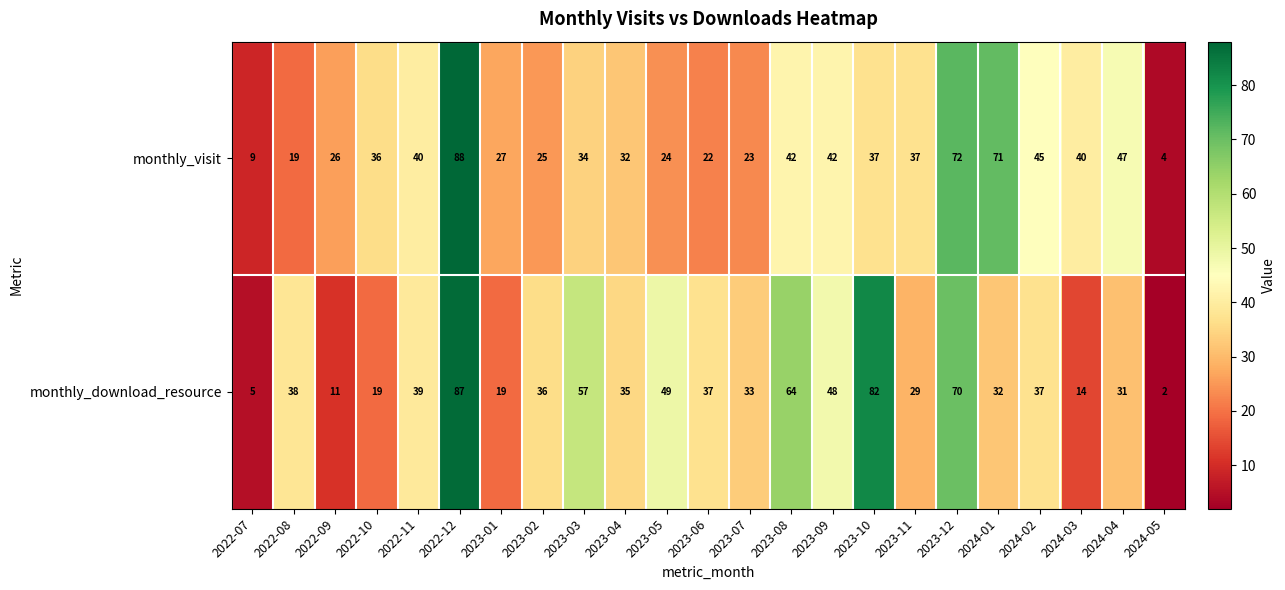

Which series has the widest spread of values?

monthly_download_resource